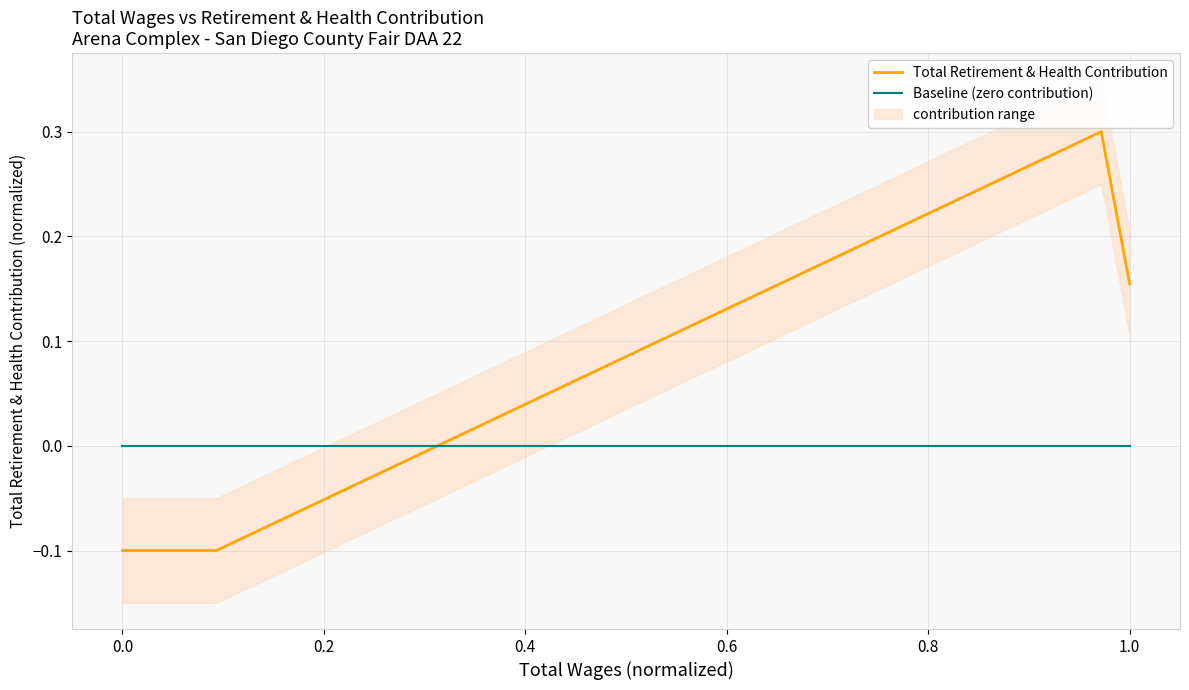

Is this an area chart (filled region under the line)?

No